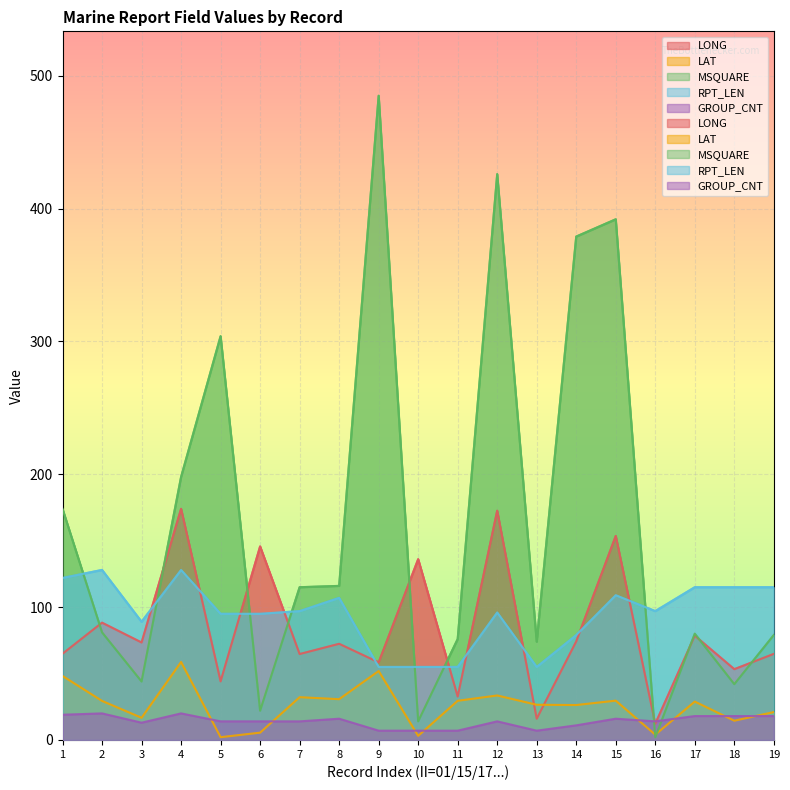

What is the sum of all GROUP_CNT values?

267.0